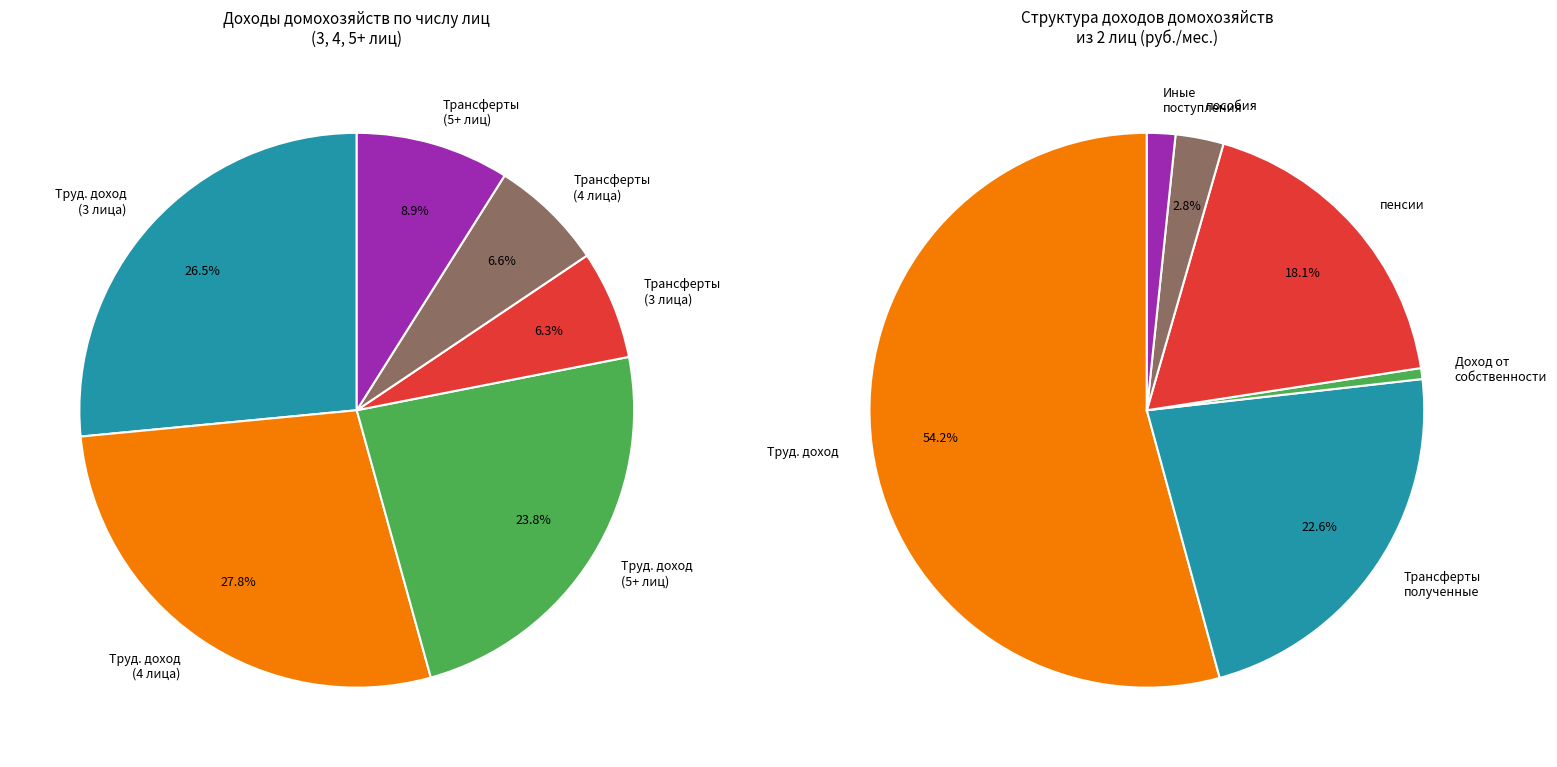

Which category has the smallest portion of the pie?

Трансферты полученные (3 лица)